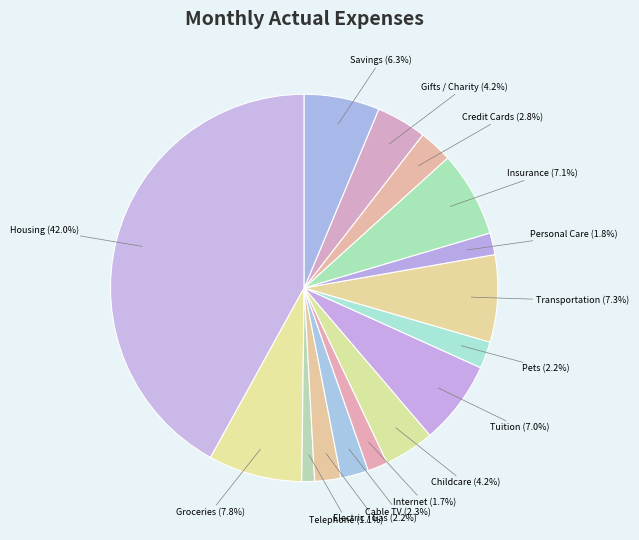

Is Telephone the majority of the pie?

No